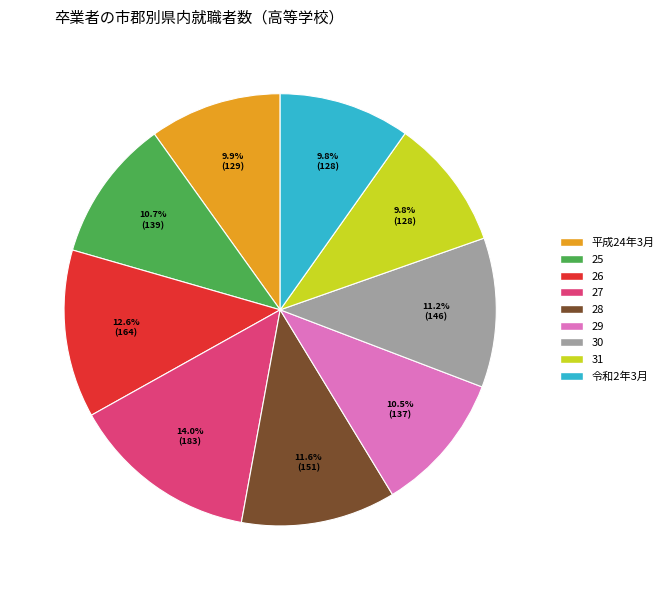

What portion of the pie excludes 29?

89.5%